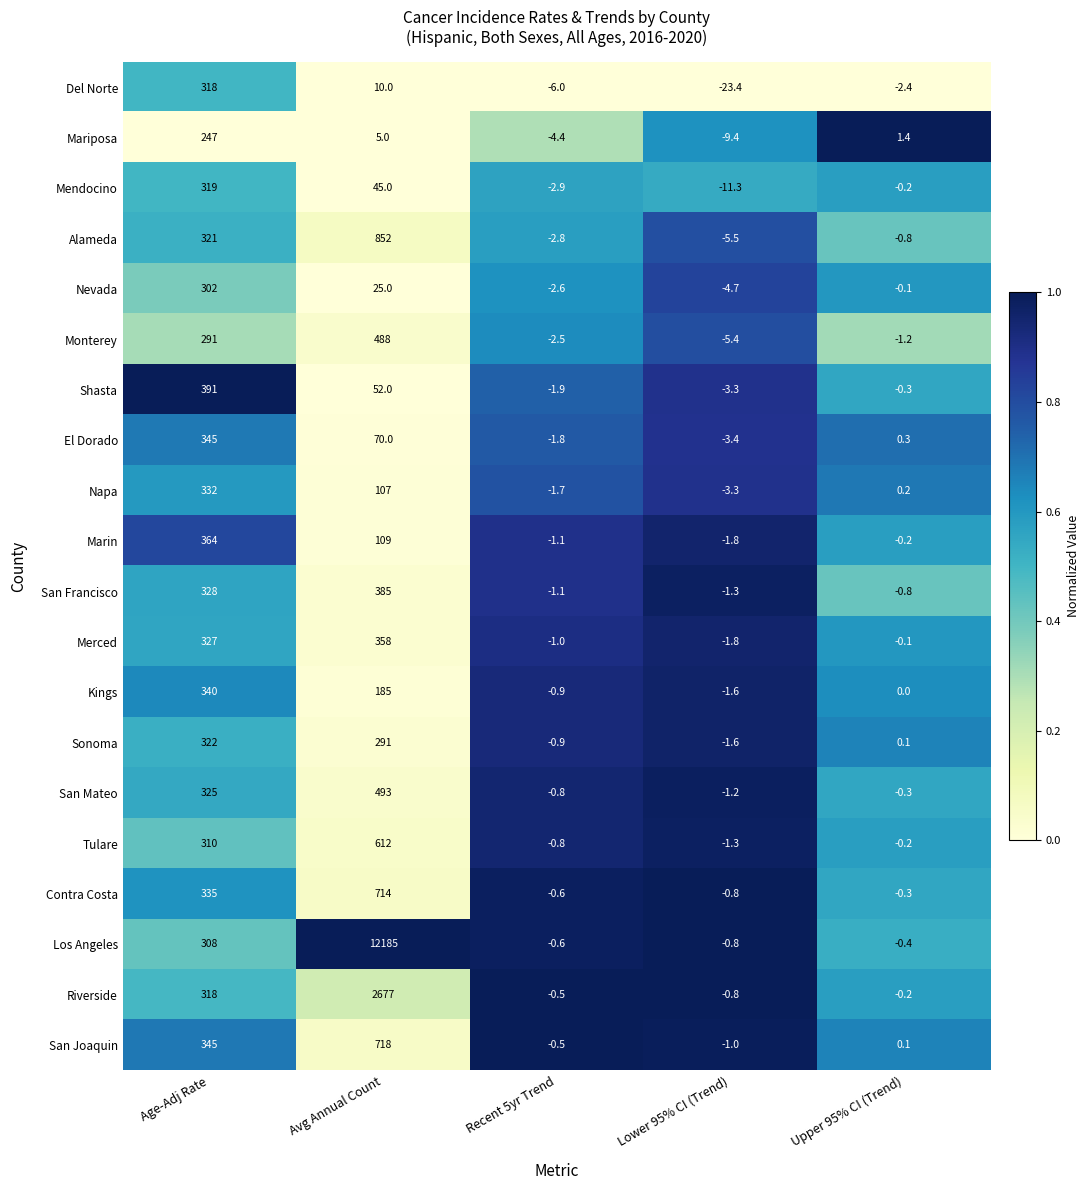

True or false: Contra Costa has a value of 358.8 at Avg Annual Count.

False